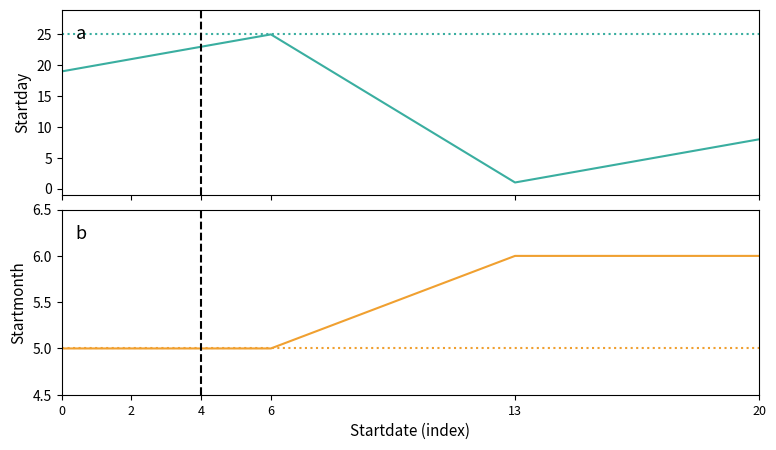

Reading right to left, what are all the values shown in this chart?

Startday: 8	1	25	23	21	19
Startday ref: 25	25	25	25	25	25
Startmonth: 6	6	5	5	5	5
Startmonth ref: 5	5	5	5	5	5